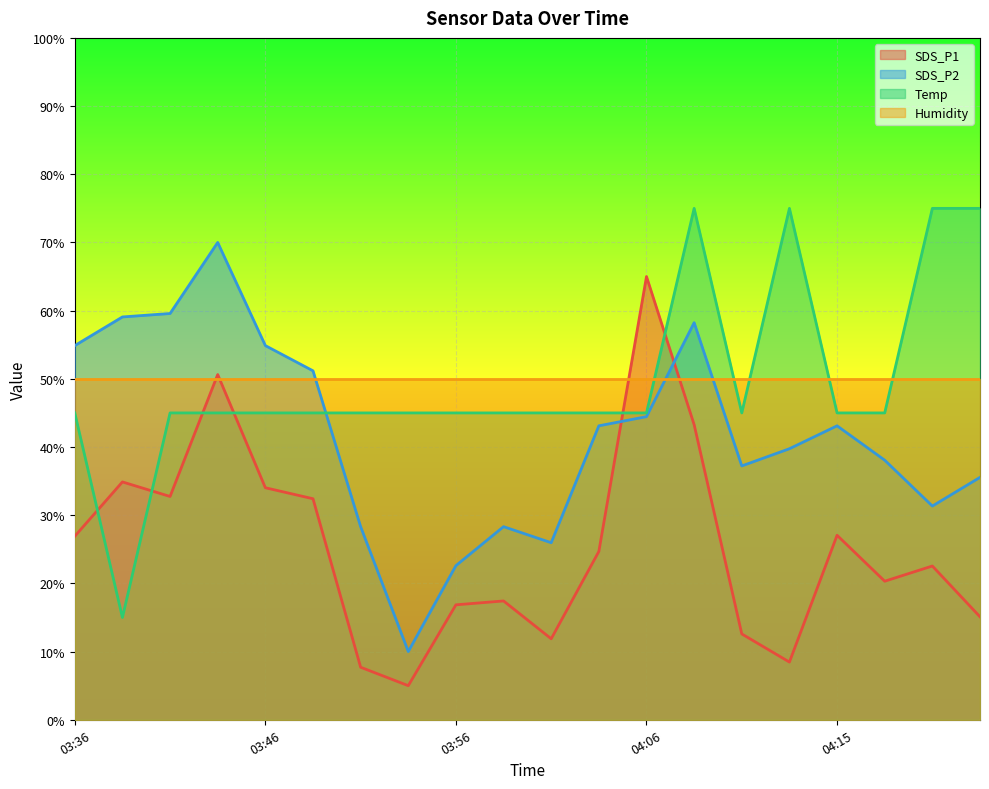

What is the difference between the maximum and minimum values in the SDS_P2 series?

60.0